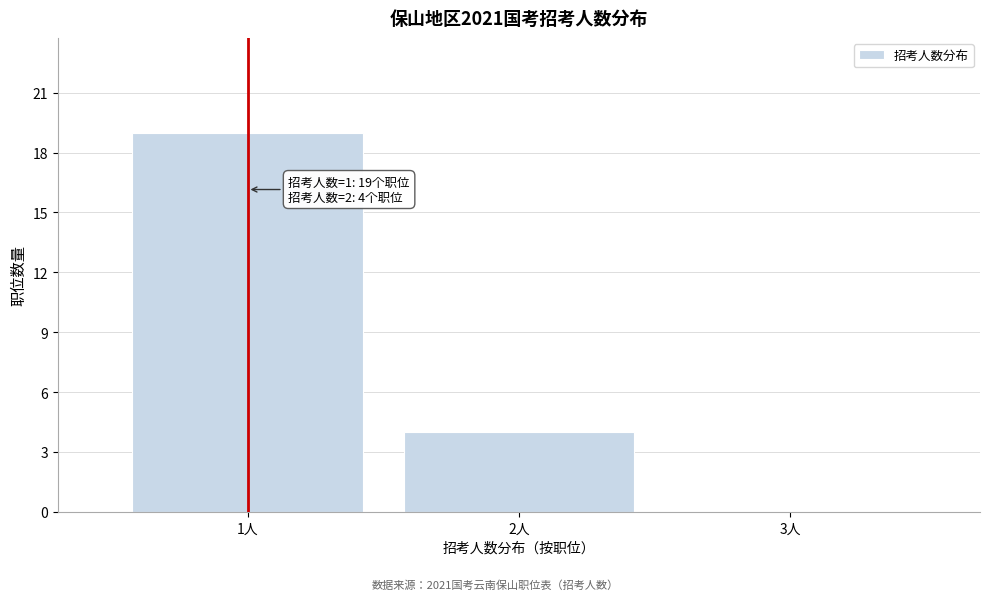

Reading left to right, extract all data points from this chart.

1人=19	2人=4